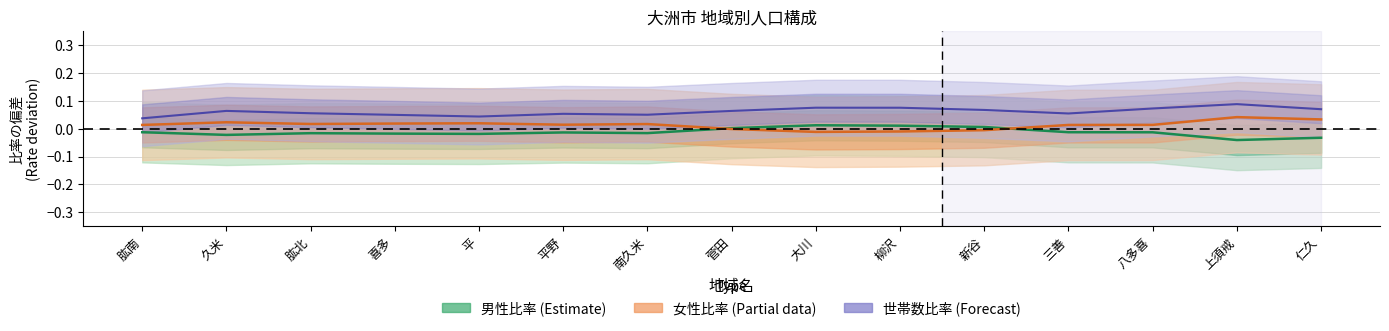

What position from the left is 三善?

12